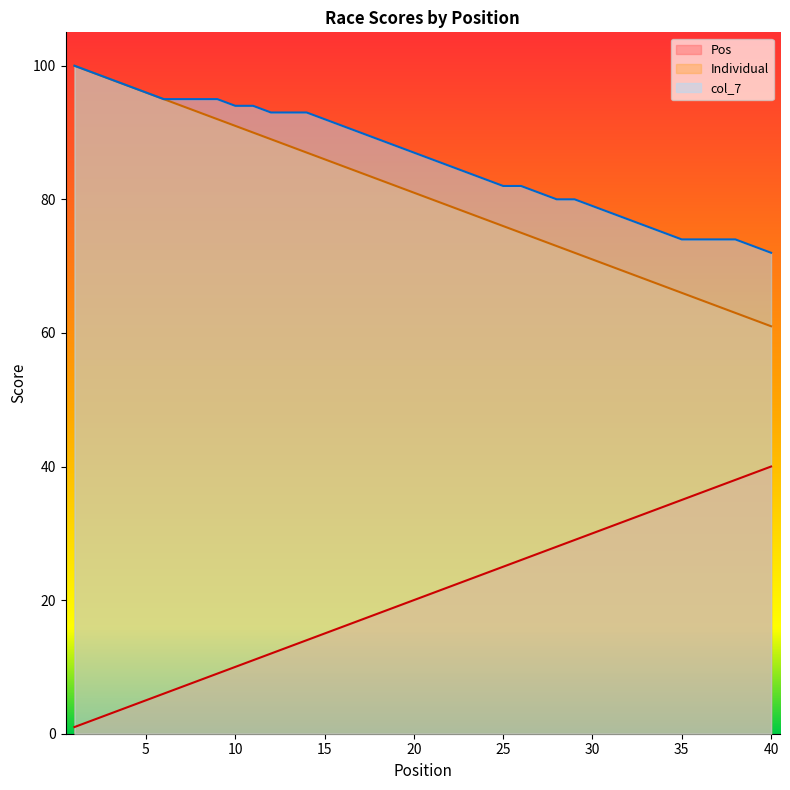

What is the value of the col_7 point at the 40th from the left?

72